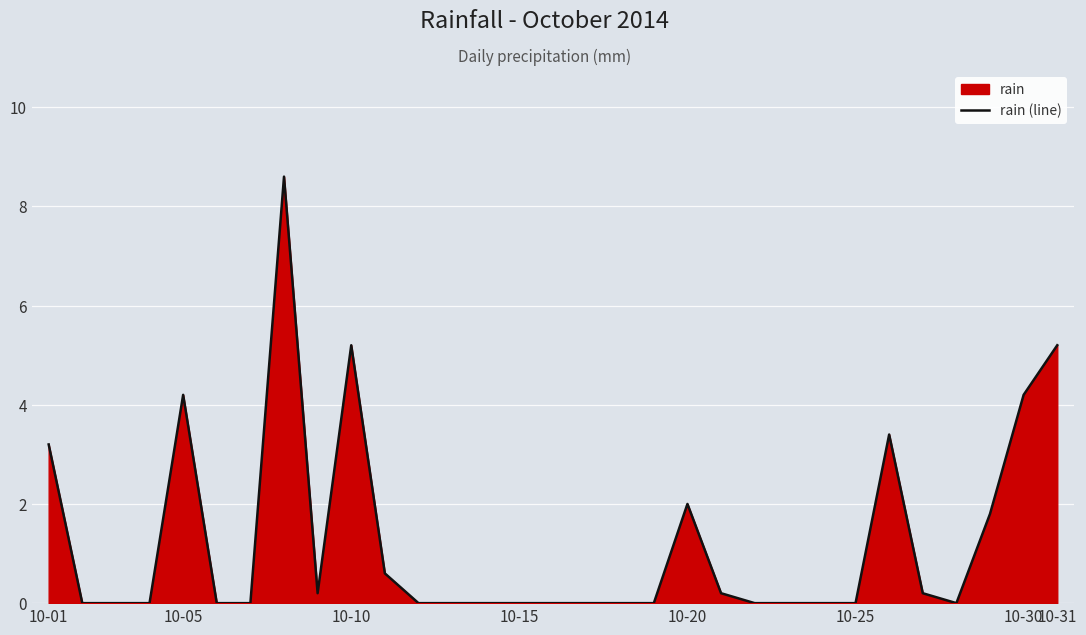

How many lines are shown in the chart?

1